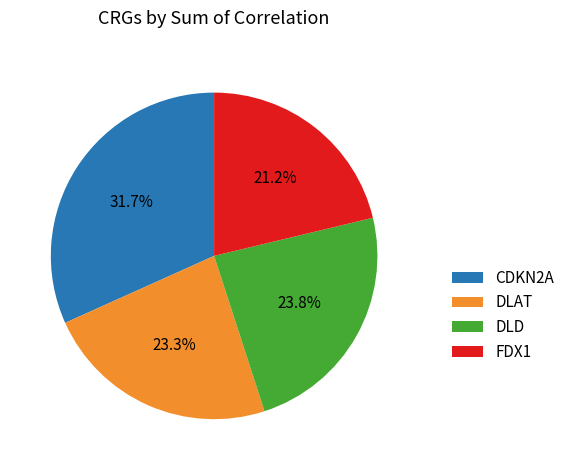

Between DLD and FDX1, which is larger?

DLD